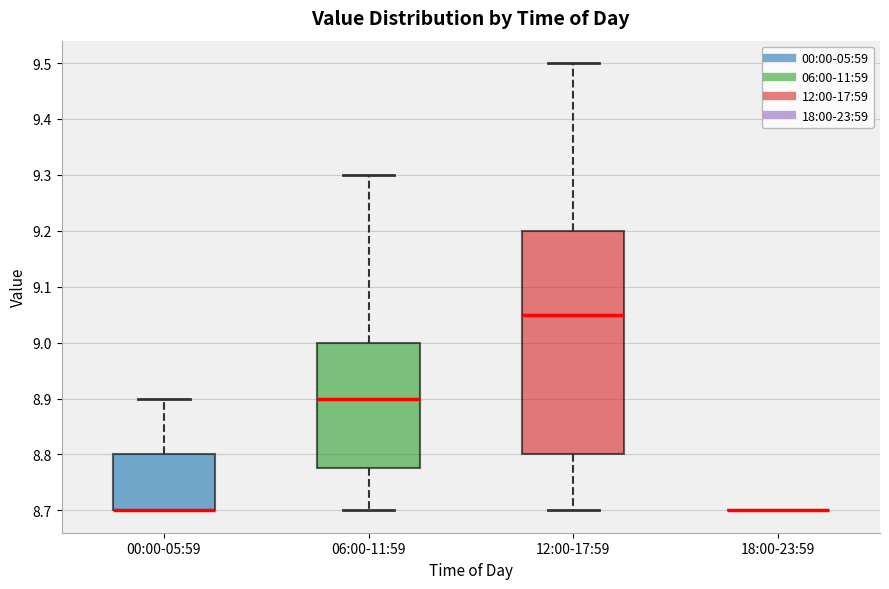

Reading left to right, read every box against the y-axis: the position of its median line, the range the box covers, and the ends of its whiskers. The values are not printed on the chart, so give them approximately, as read against the axis.

00:00-05:59: median 8.70 (drawn on the box's lower edge), box 8.70 to 8.80, whiskers 8.70 to 8.90
06:00-11:59: median 8.90, box 8.78 to 9.00, whiskers 8.70 to 9.30
12:00-17:59: median 9.05, box 8.80 to 9.20, whiskers 8.70 to 9.50
18:00-23:59: box collapsed to a line at 8.70, whiskers 8.70 to 8.70